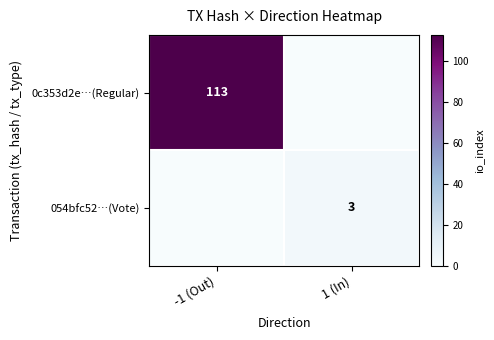

At how many categories does at least one series exceed 11?

1